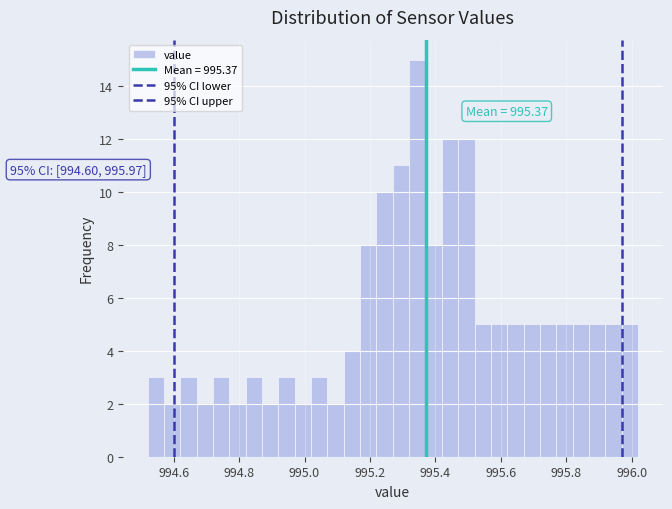

Around what value on the x-axis is the tallest bar? Give the approximate position of its centre, as read against the axis.

995.34